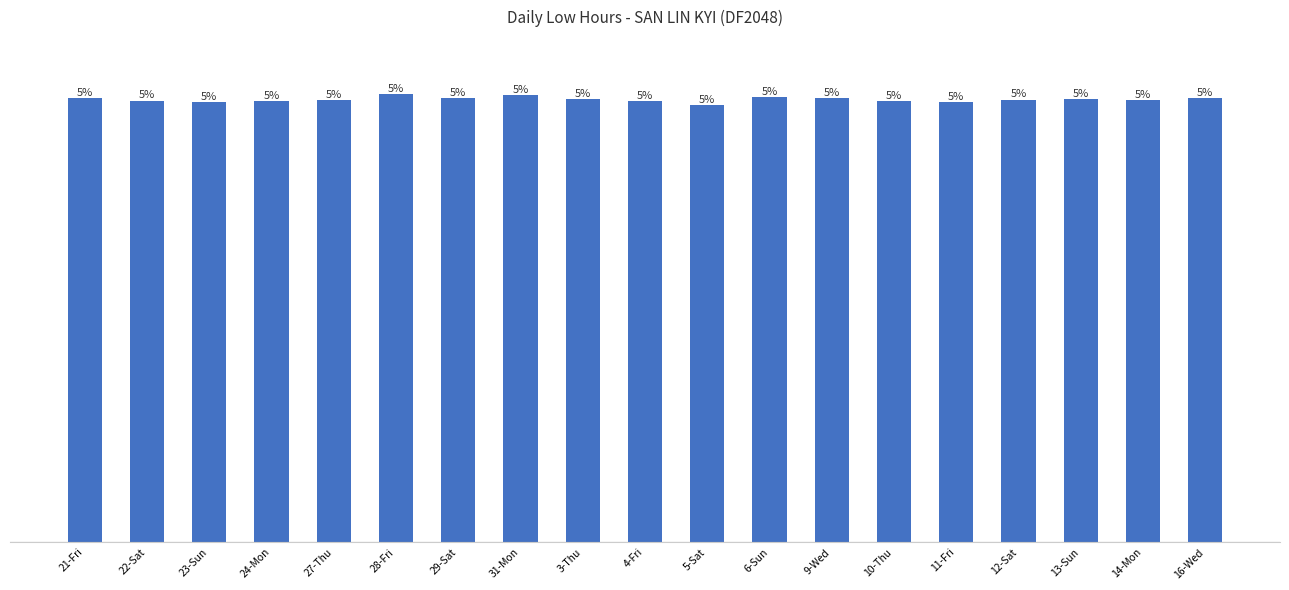

Reading left to right, list all the values displayed in this chart.

21-Fri=12.2	22-Sat=12.1	23-Sun=12.1	24-Mon=12.1	27-Thu=12.1	28-Fri=12.3	29-Sat=12.2	31-Mon=12.3	3-Thu=12.2	4-Fri=12.1	5-Sat=12.0	6-Sun=12.2	9-Wed=12.2	10-Thu=12.1	11-Fri=12.1	12-Sat=12.1	13-Sun=12.2	14-Mon=12.1	16-Wed=12.2